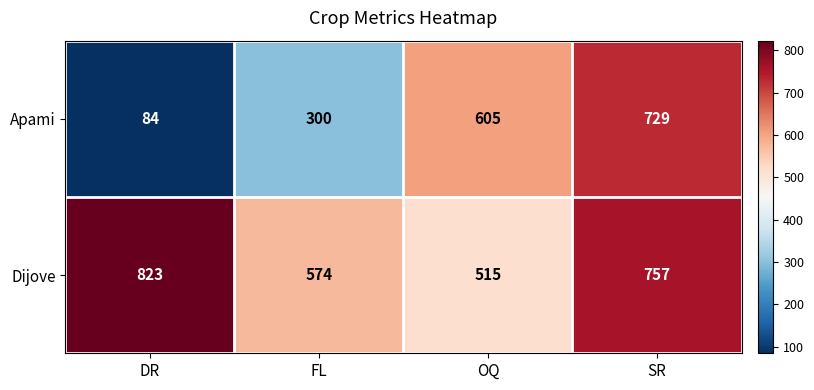

Reading left to right, list all the values displayed in this chart.

Apami: DR=84	FL=300	OQ=605	SR=729
Dijove: DR=823	FL=574	OQ=515	SR=757